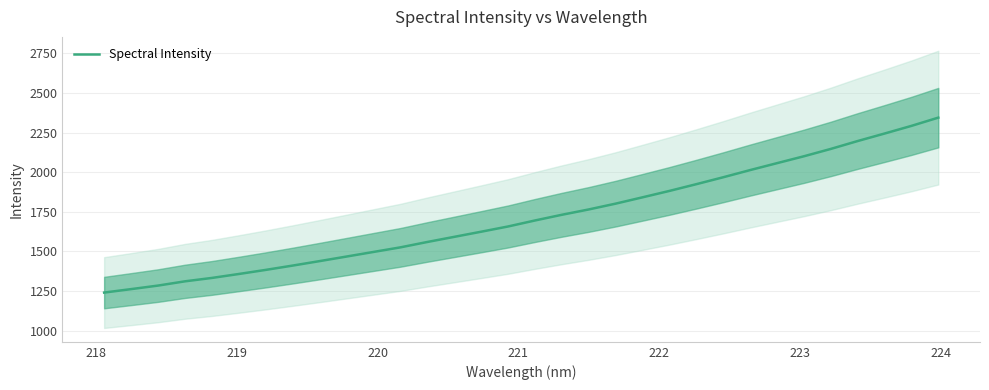

What is the minimum value for Spectral Intensity?

1240.6